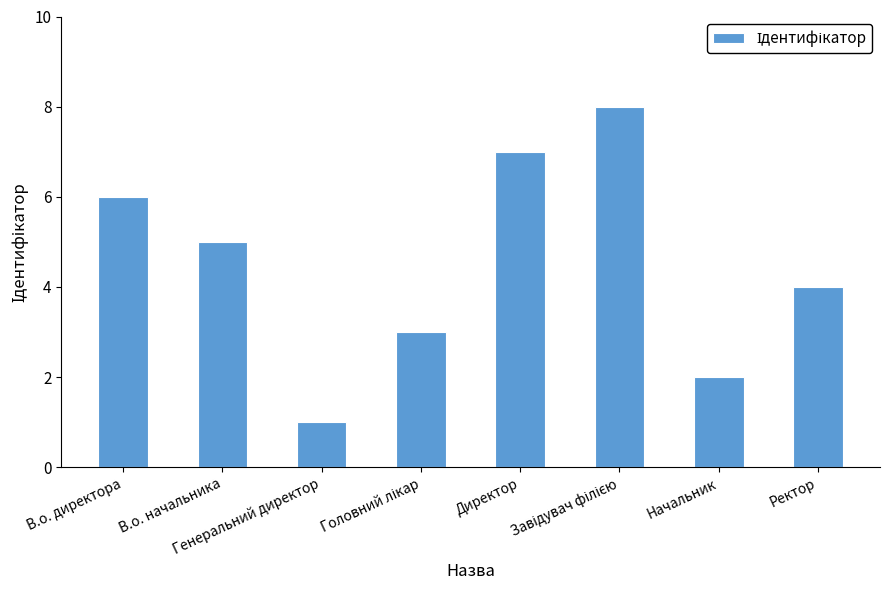

What is the difference between the maximum and minimum values?

7